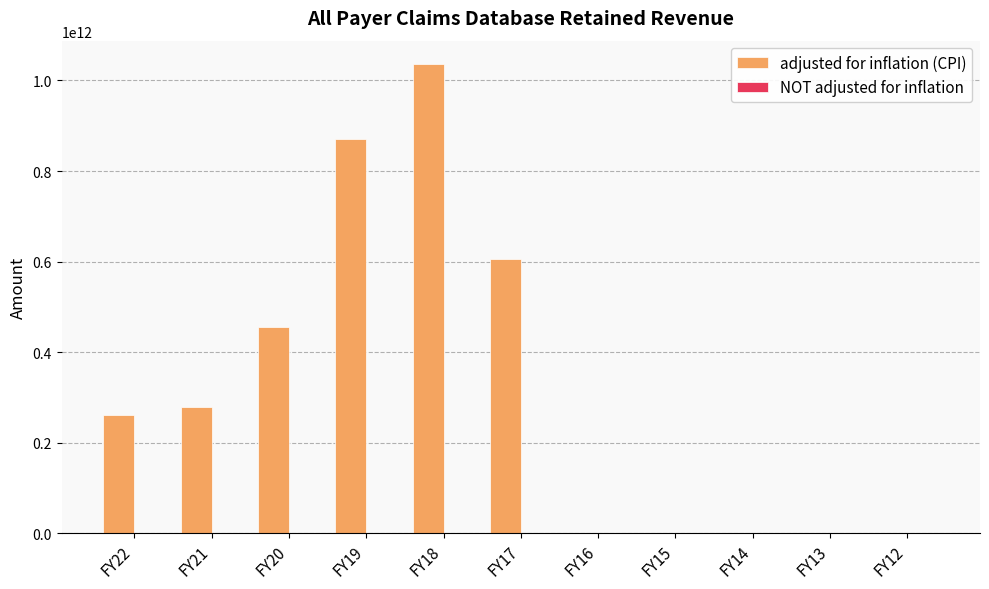

Where is adjusted for inflation (CPI) nearest to the value 518014047656?

FY20